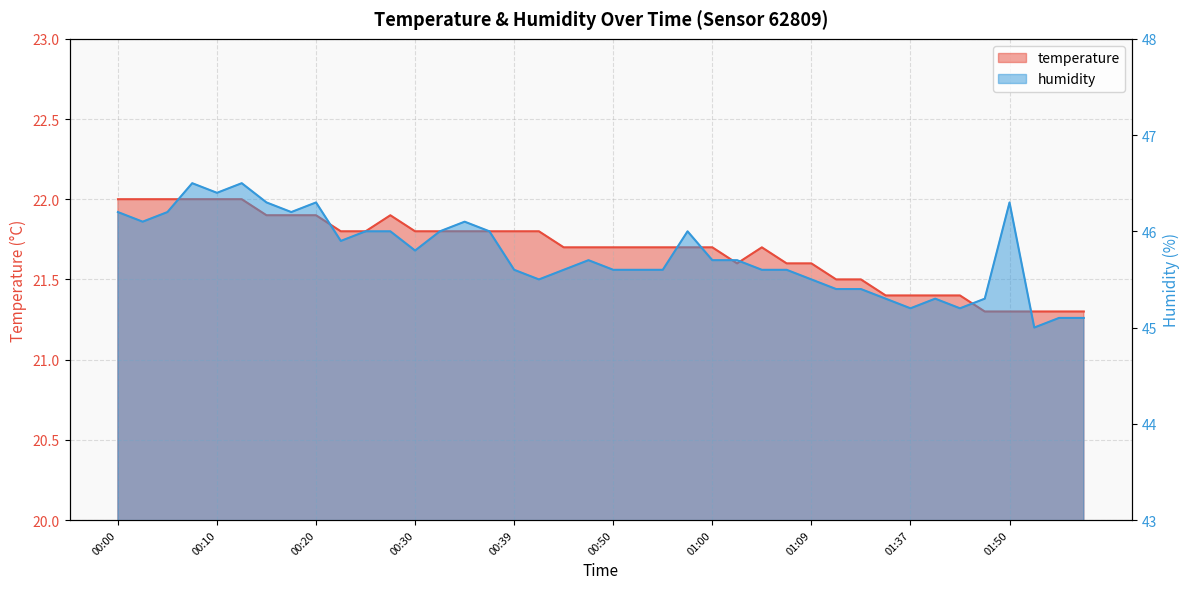

How many temperature values are between 21 and 22?

40